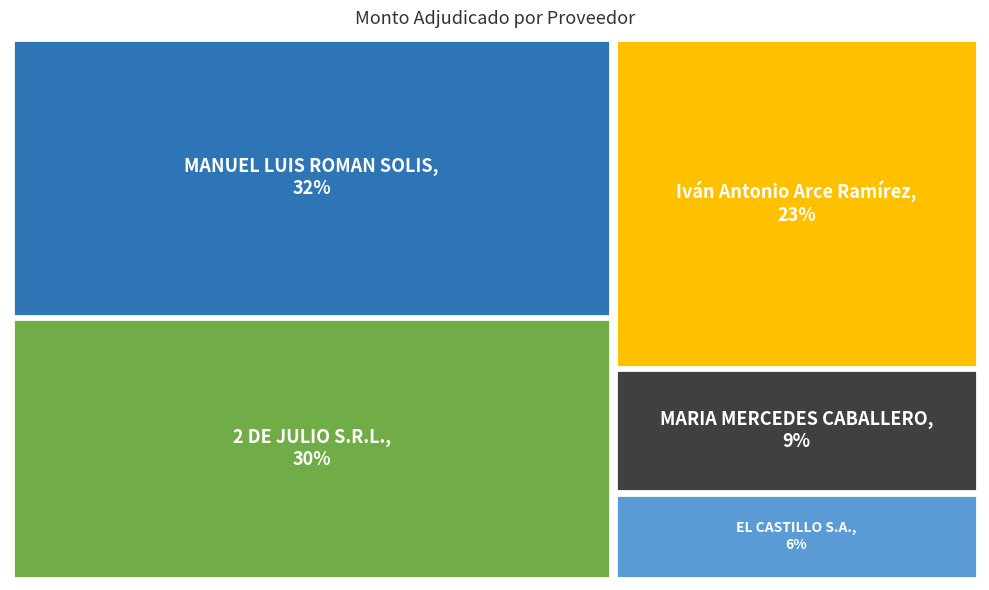

Combined, what portion of the pie is MANUEL LUIS ROMAN SOLIS and EL CASTILLO S.A.?

38.1%